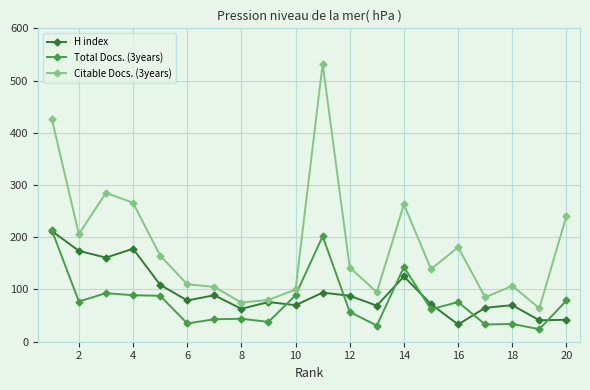

List the series in order of their overall mean, lowest first.

Total Docs. (3years), H index, Citable Docs. (3years)